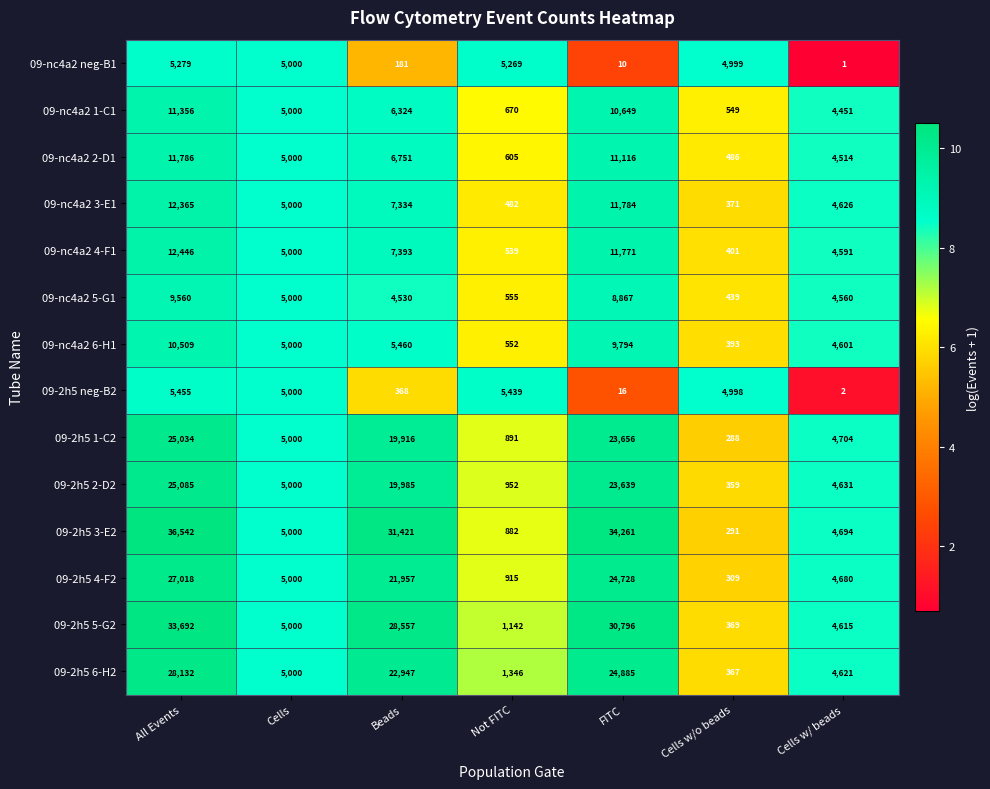

Rank the series by their maximum value, from lowest to highest.

09-nc4a2 neg-B1, 09-2h5 neg-B2, 09-nc4a2 5-G1, 09-nc4a2 6-H1, 09-nc4a2 1-C1, 09-nc4a2 2-D1, 09-nc4a2 3-E1, 09-nc4a2 4-F1, 09-2h5 1-C2, 09-2h5 2-D2, 09-2h5 4-F2, 09-2h5 6-H2, 09-2h5 5-G2, 09-2h5 3-E2